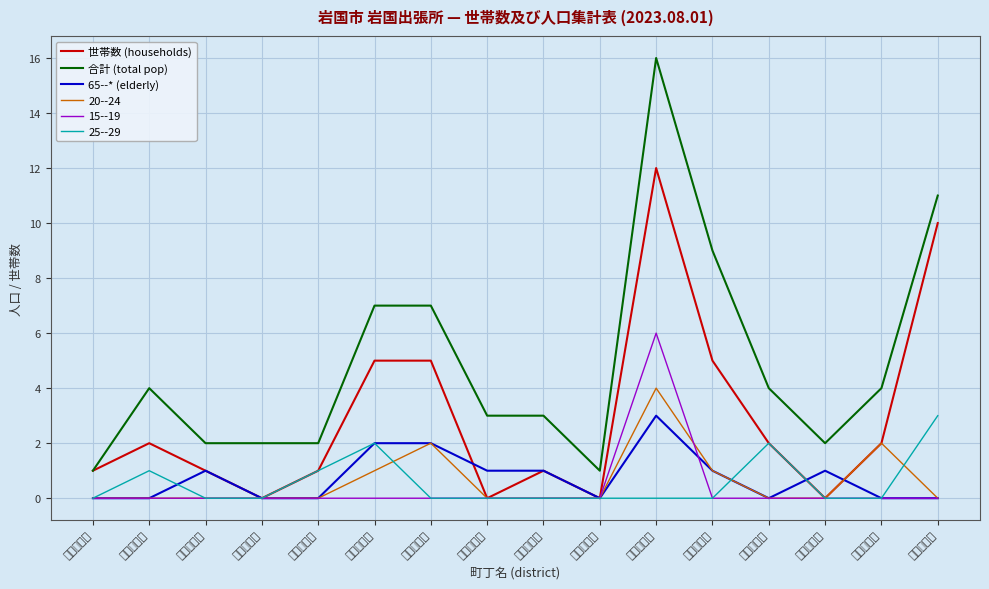

Which series has the largest total across all categories?

合計 (total pop)